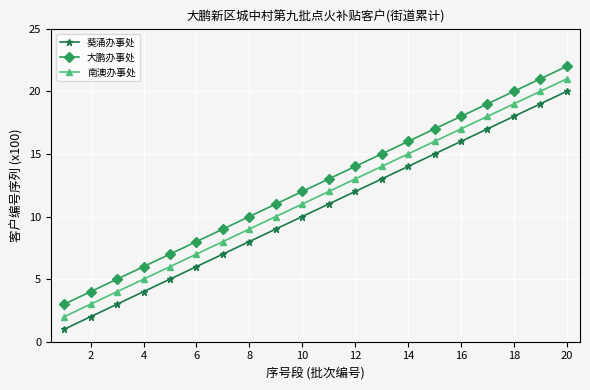

Which series has the largest total across all categories?

大鹏办事处